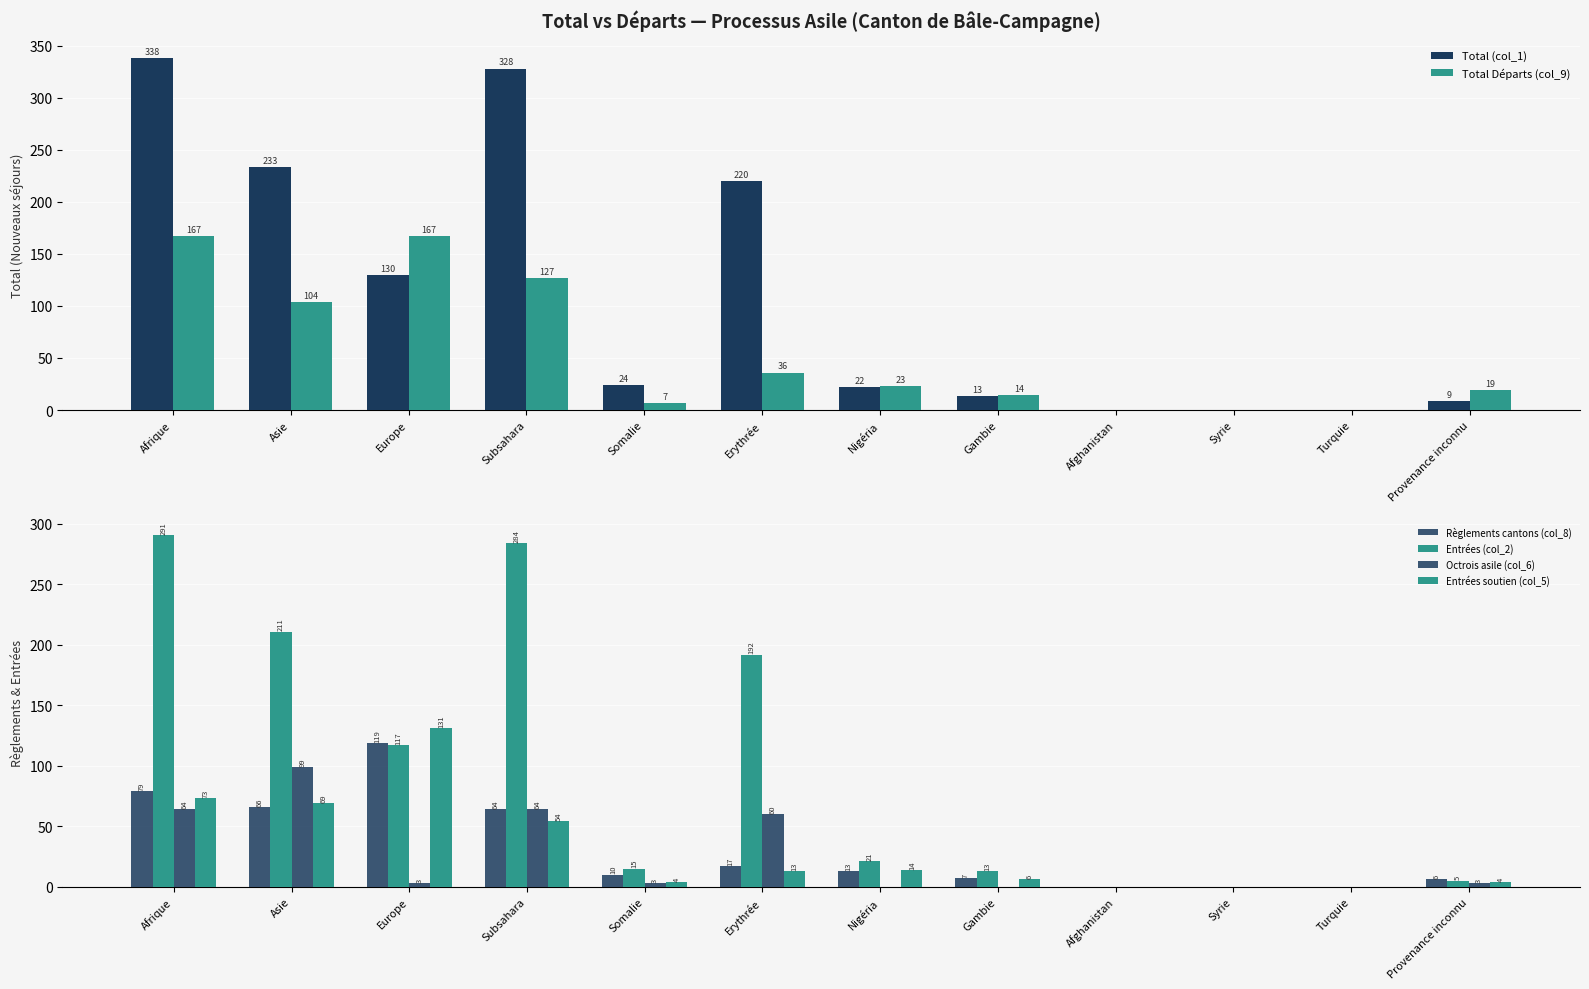

Is the value of Total Départs (col_9) at Asie greater than the value of Entrées (col_2) at Nigéria?

Yes